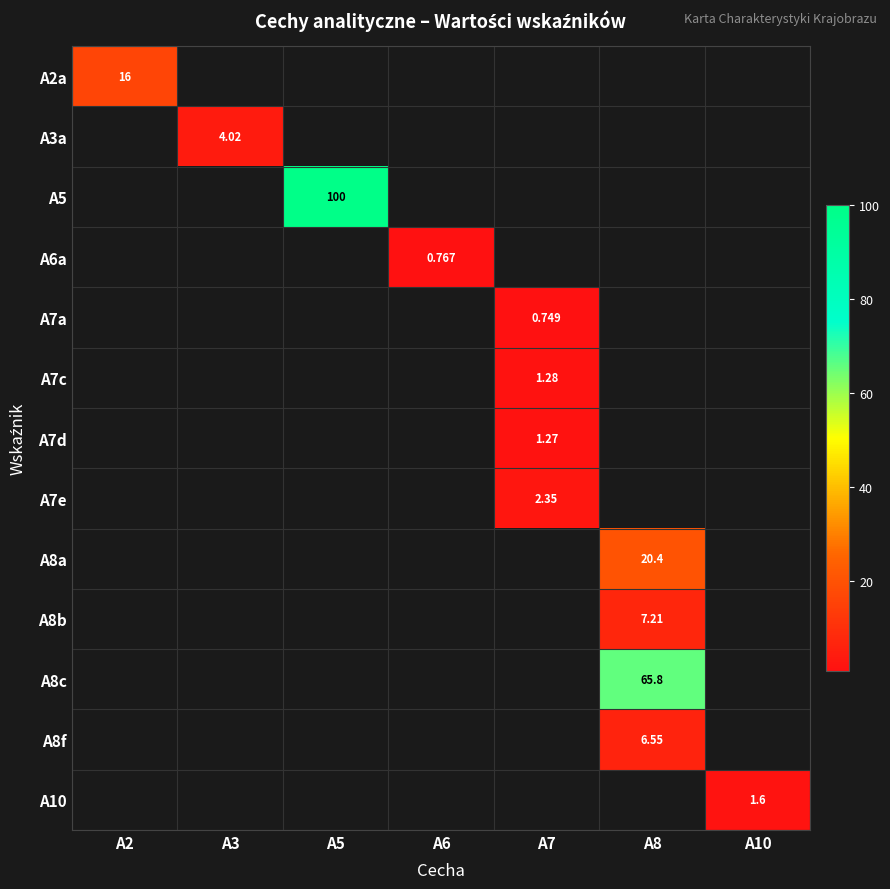

Is the value of A7e at A7 greater than the value of A6a at A6?

Yes